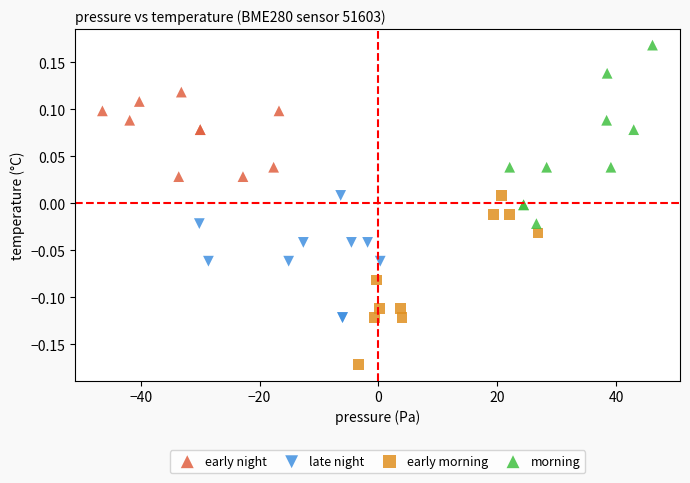

Which series reaches the maximum Y coordinate?

morning